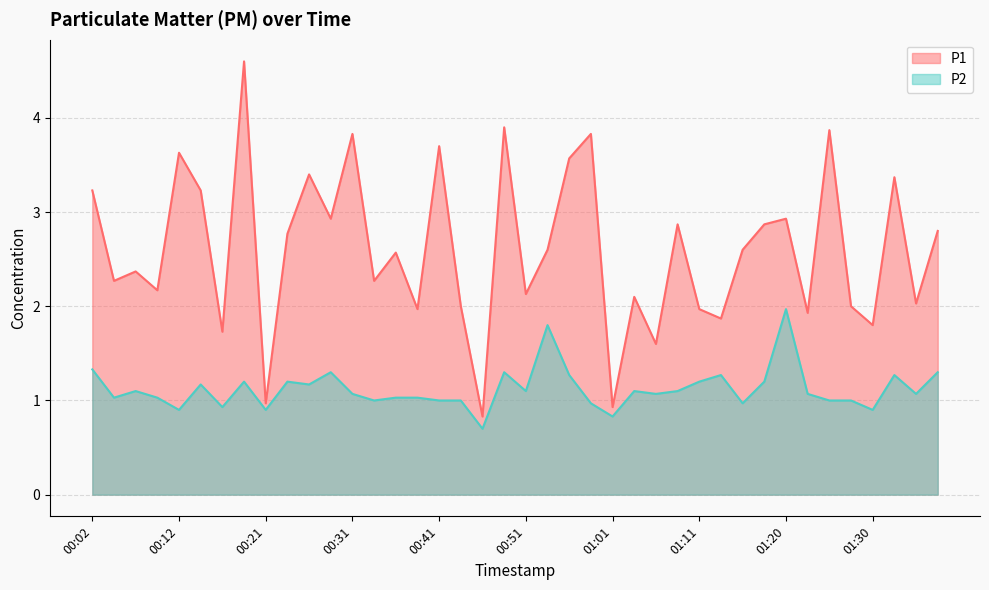

The value of P1 at 00:56 is 3.6. True or false?

True